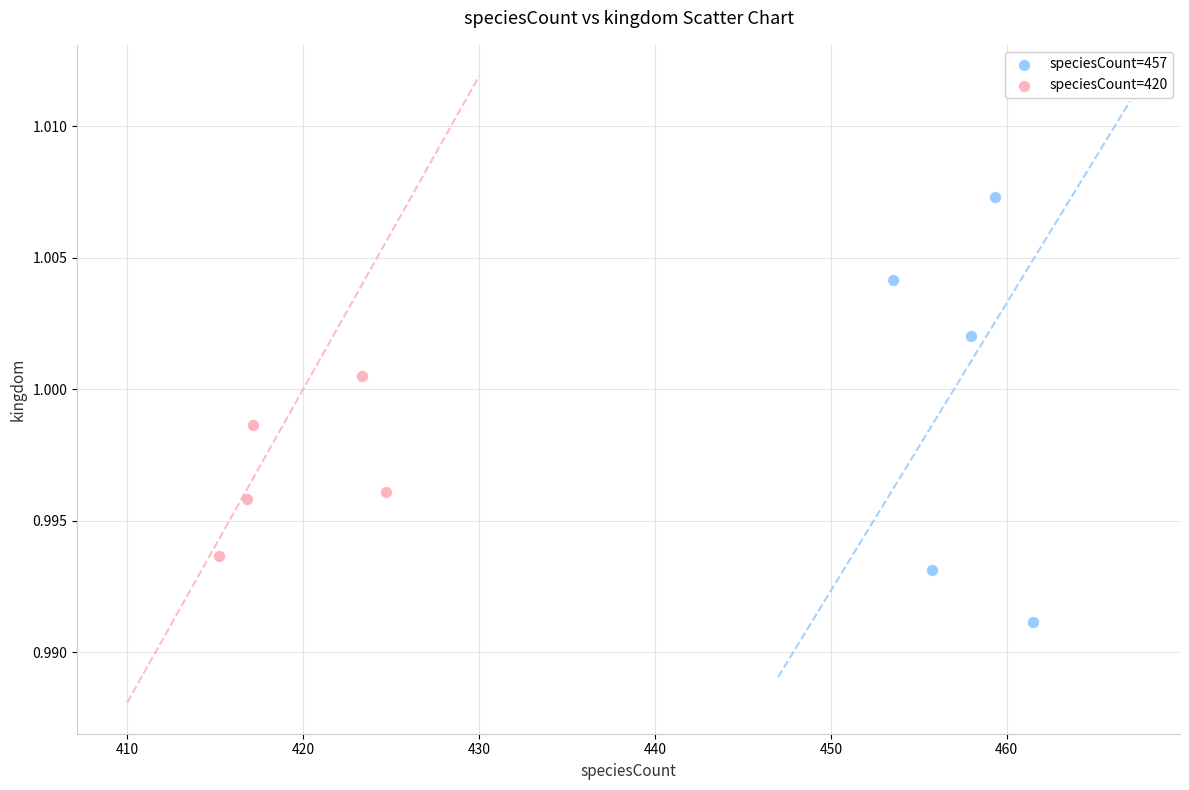

Which series contains the lowest Y value?

speciesCount=457